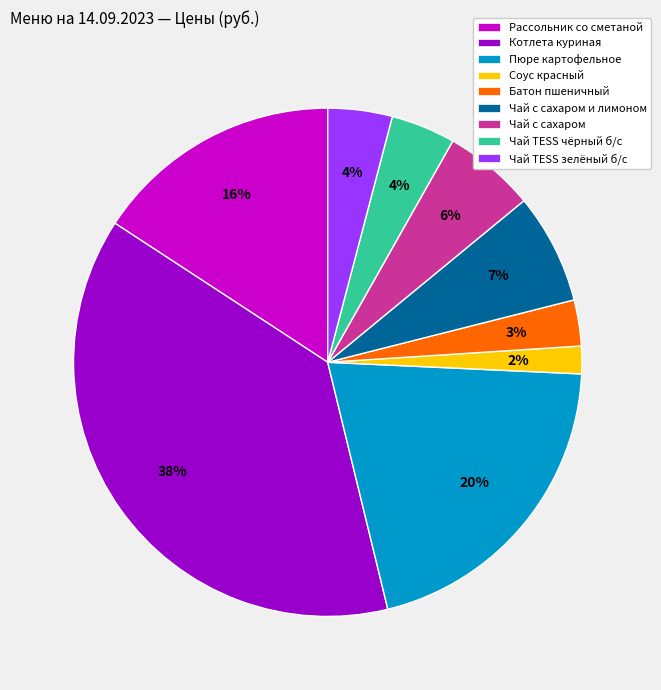

Between Батон пшеничный and Соус красный, which is larger?

Батон пшеничный